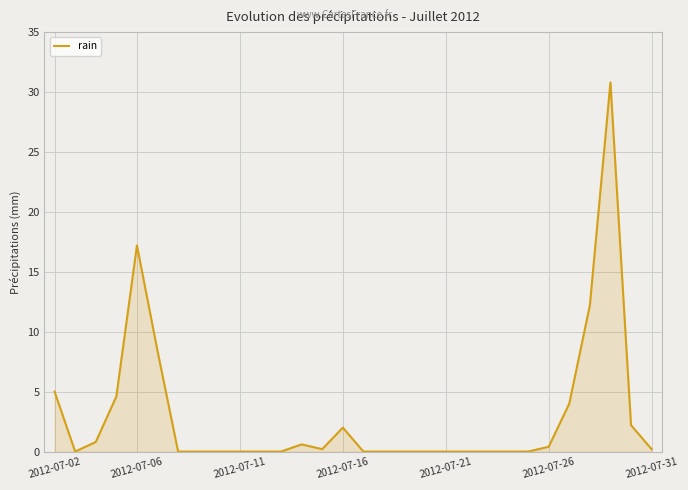

What is the maximum value shown in the chart?

30.8